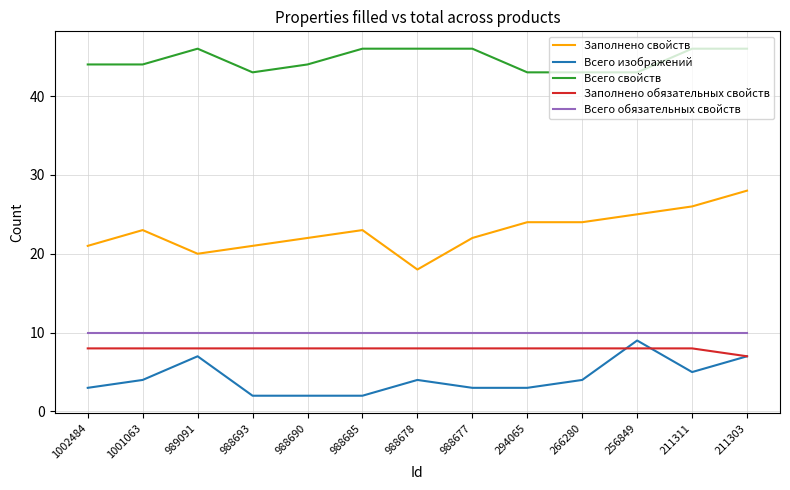

What is the average value of the Всего обязательных свойств series?

10